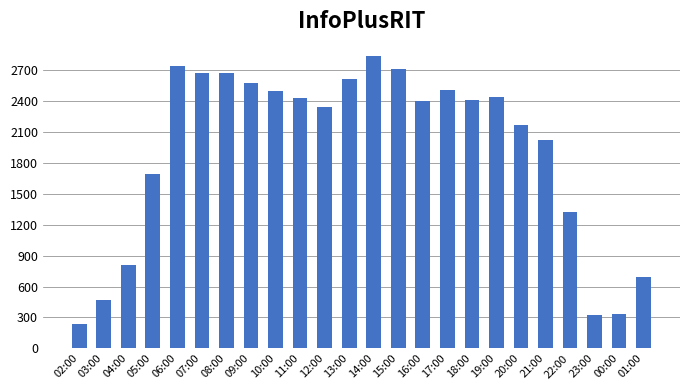

What is the label of the 23rd bar from the right?

03:00